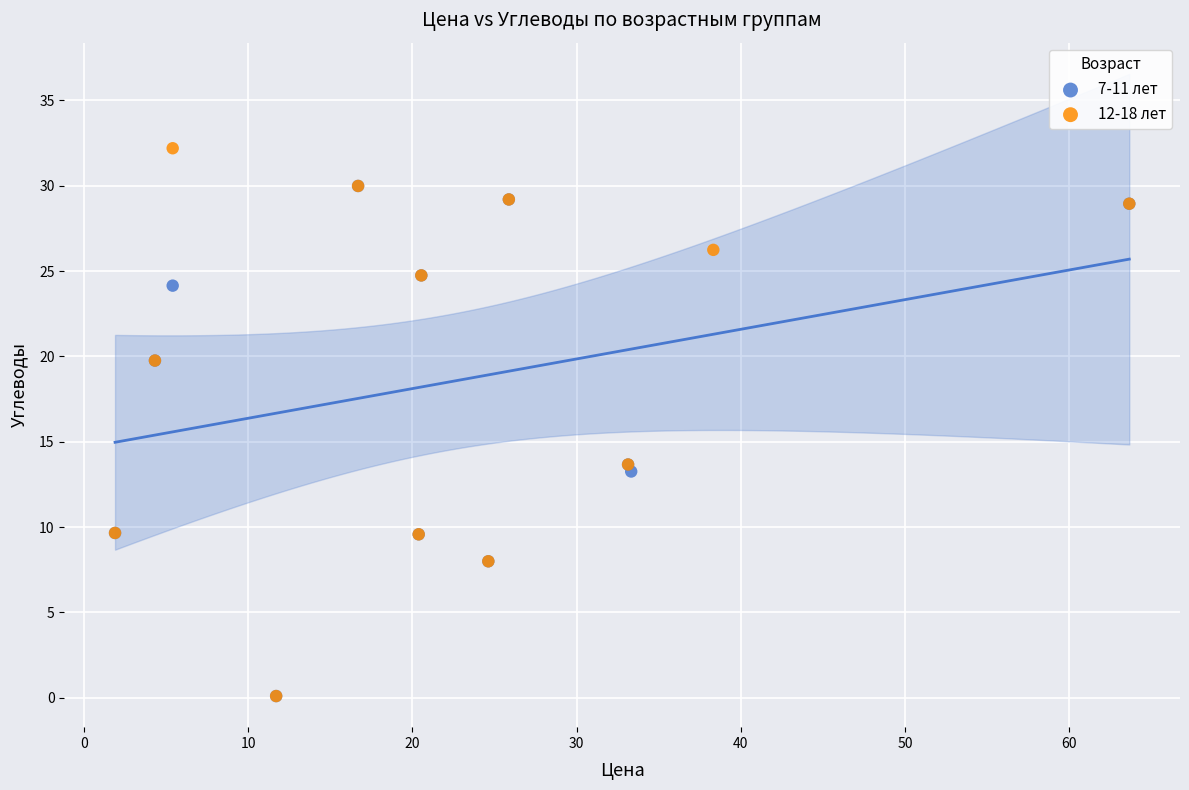

What are all the series names shown in the legend?

7-11 лет, 12-18 лет